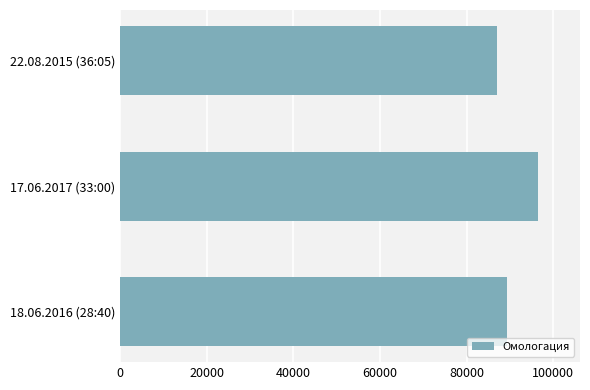

How many values are below 89417?

1